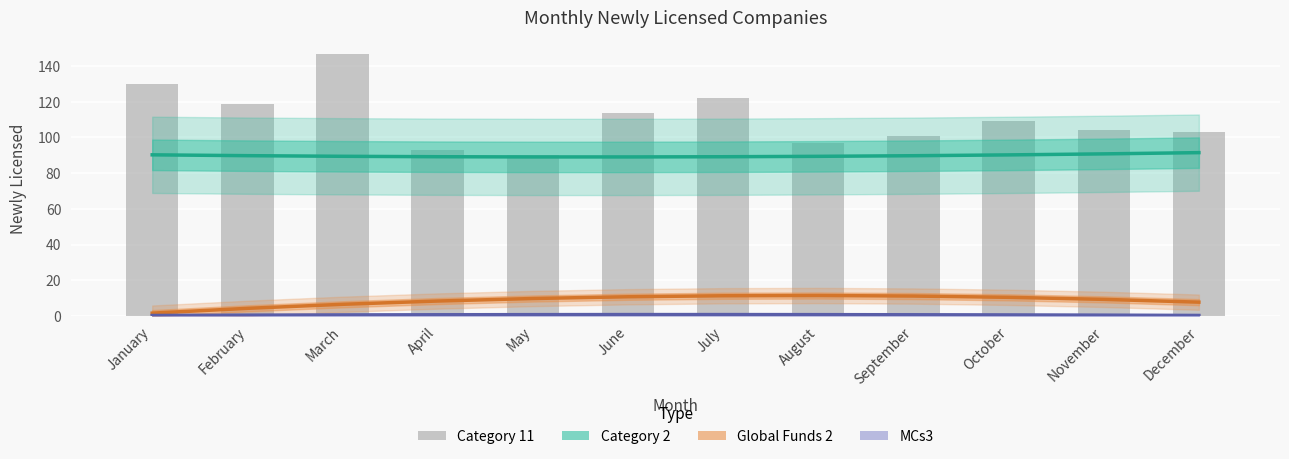

What is the sum of the MCs3 values at November and January?

0.6